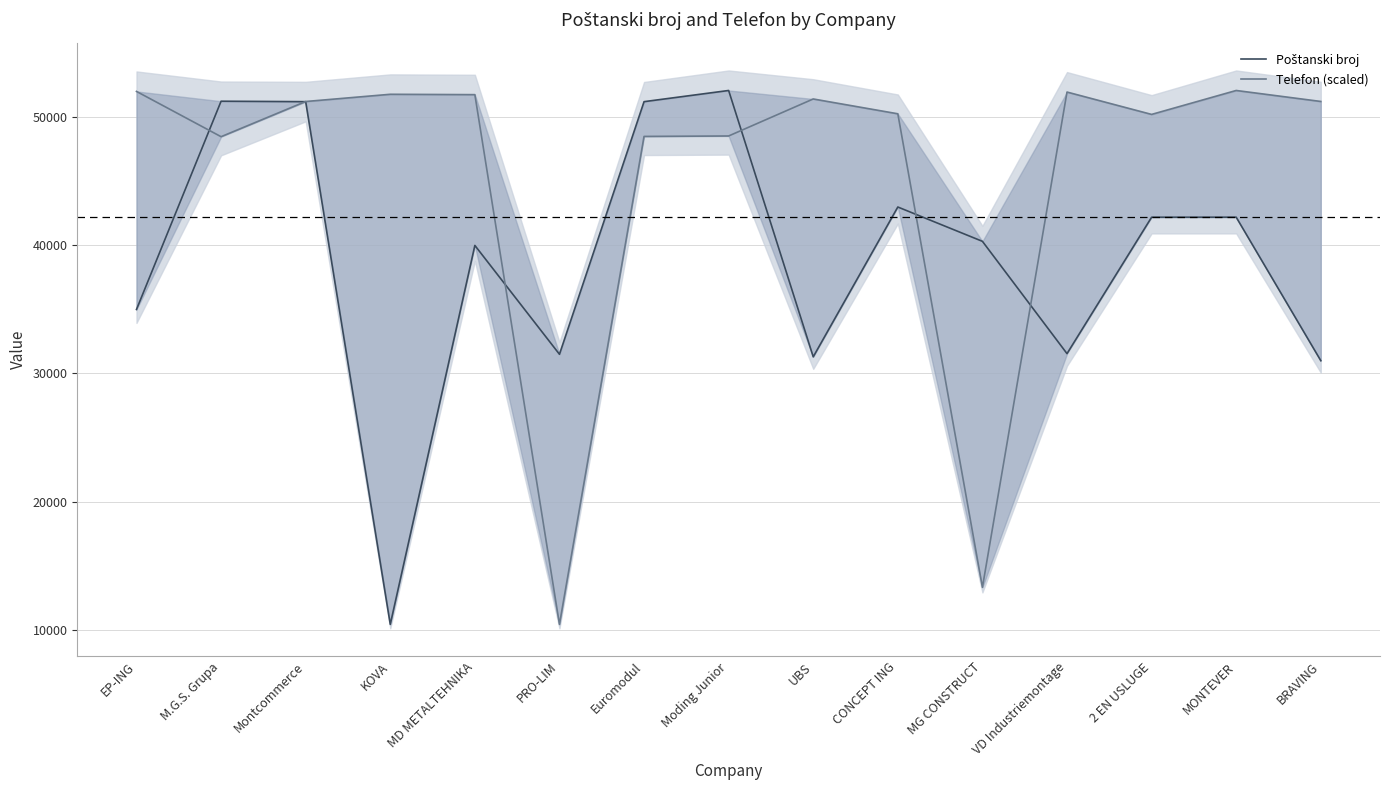

At which label does Telefon (scaled) reach its minimum?

PRO-LIM